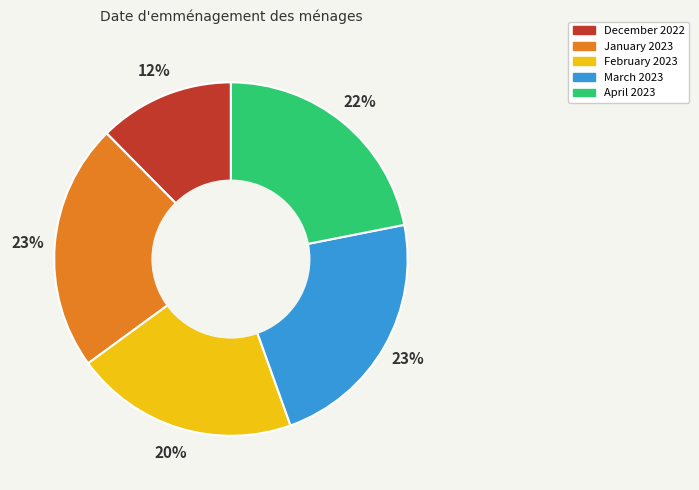

How many segments does this pie chart have?

5